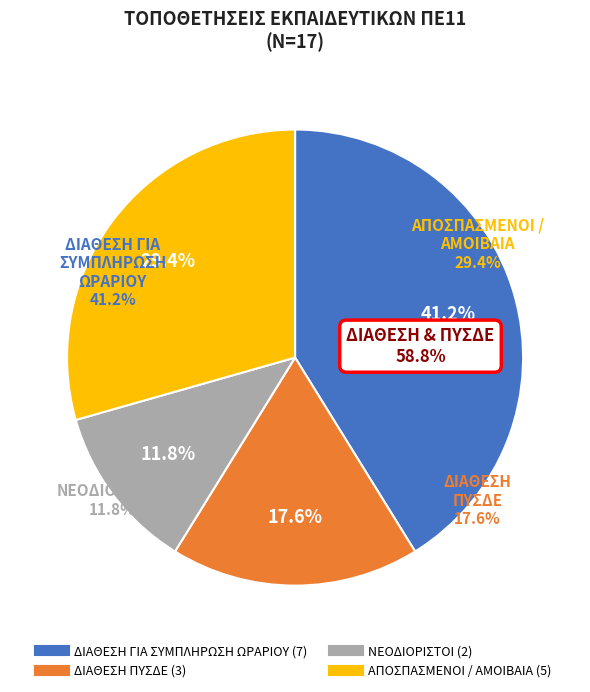

Is there any slice that represents more than half of the pie?

No